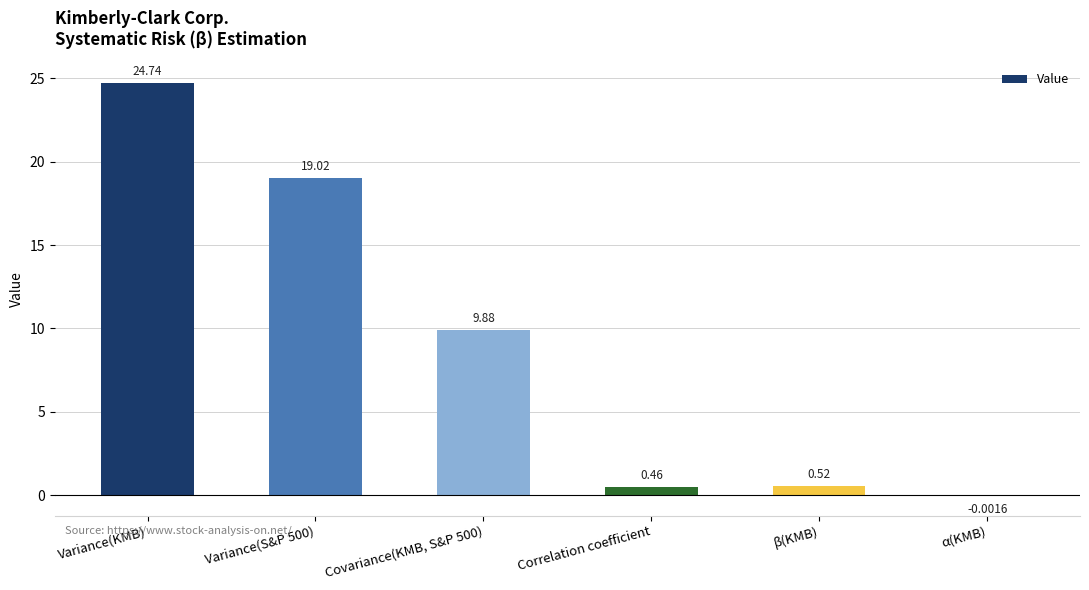

Does the chart contain stacked bars?

No